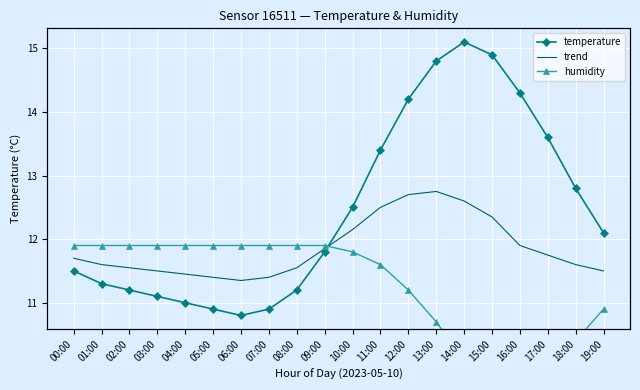

Which series has the largest total across all categories?

temperature